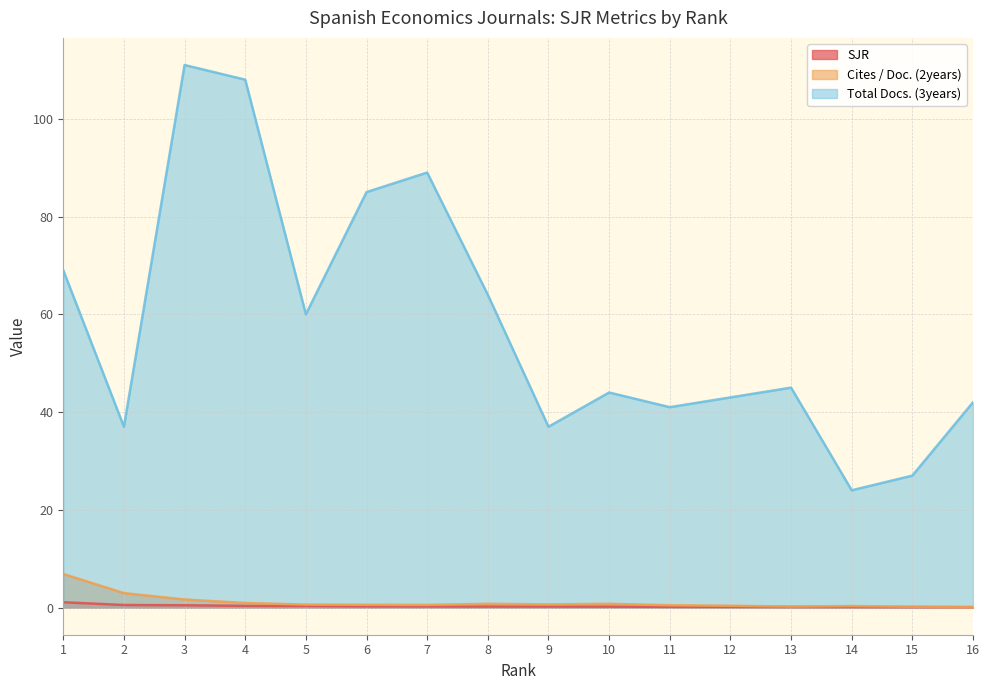

What is the difference between the Cites / Doc. (2years) values at 11 and 3?

1.2